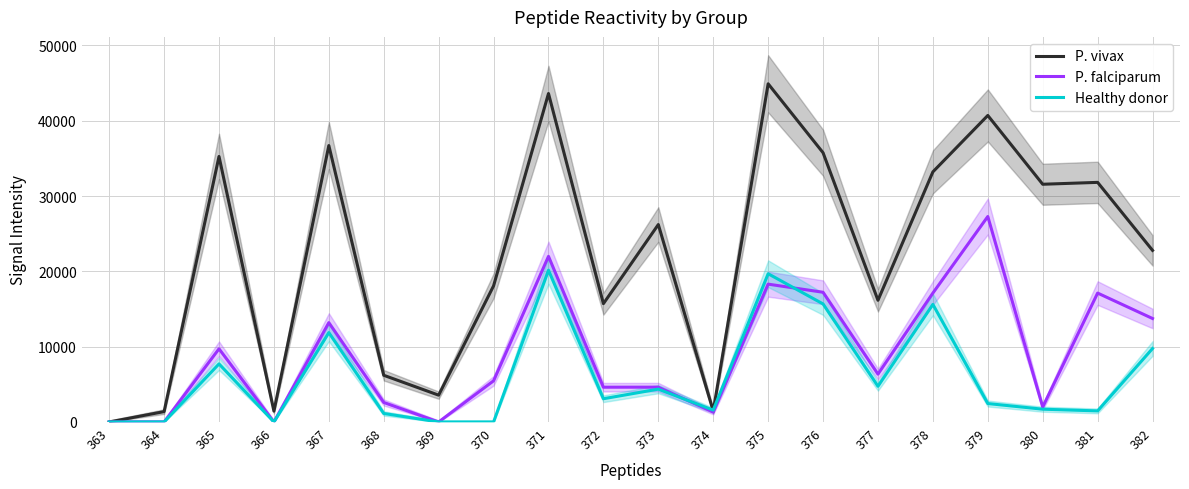

The P. falciparum series shows 17121 at 378. True or false?

True